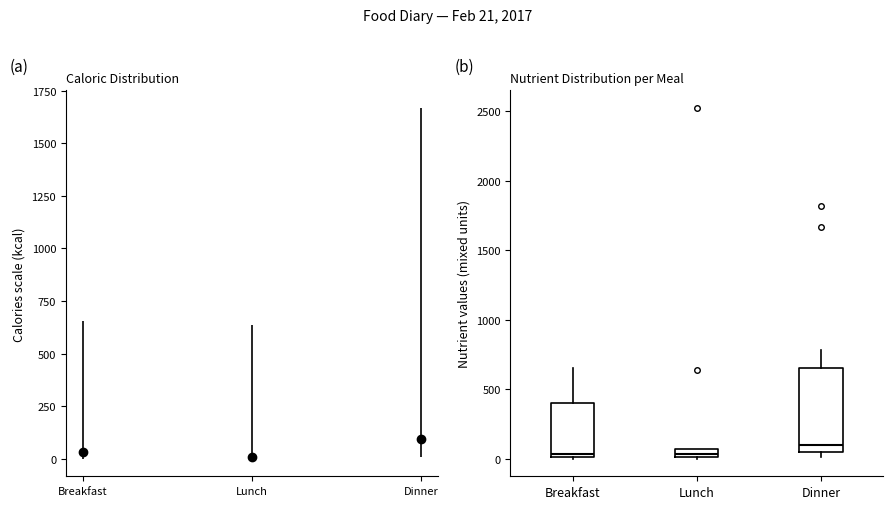

Where is the upper edge of the box for Dinner on the y-axis? The values are not printed on the chart, so give them approximately, as read against the axis.

650